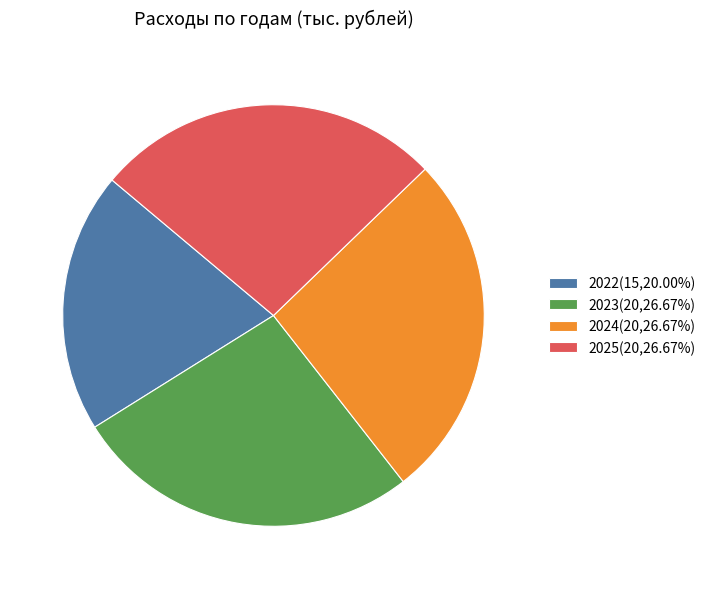

Is the sum of 2025(20,26.67%) and 2023(20,26.67%) greater than half?

Yes